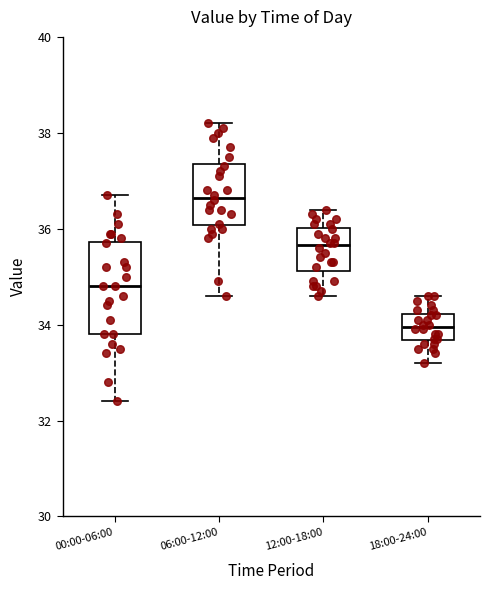

Which box's median line is the highest?

06:00-12:00